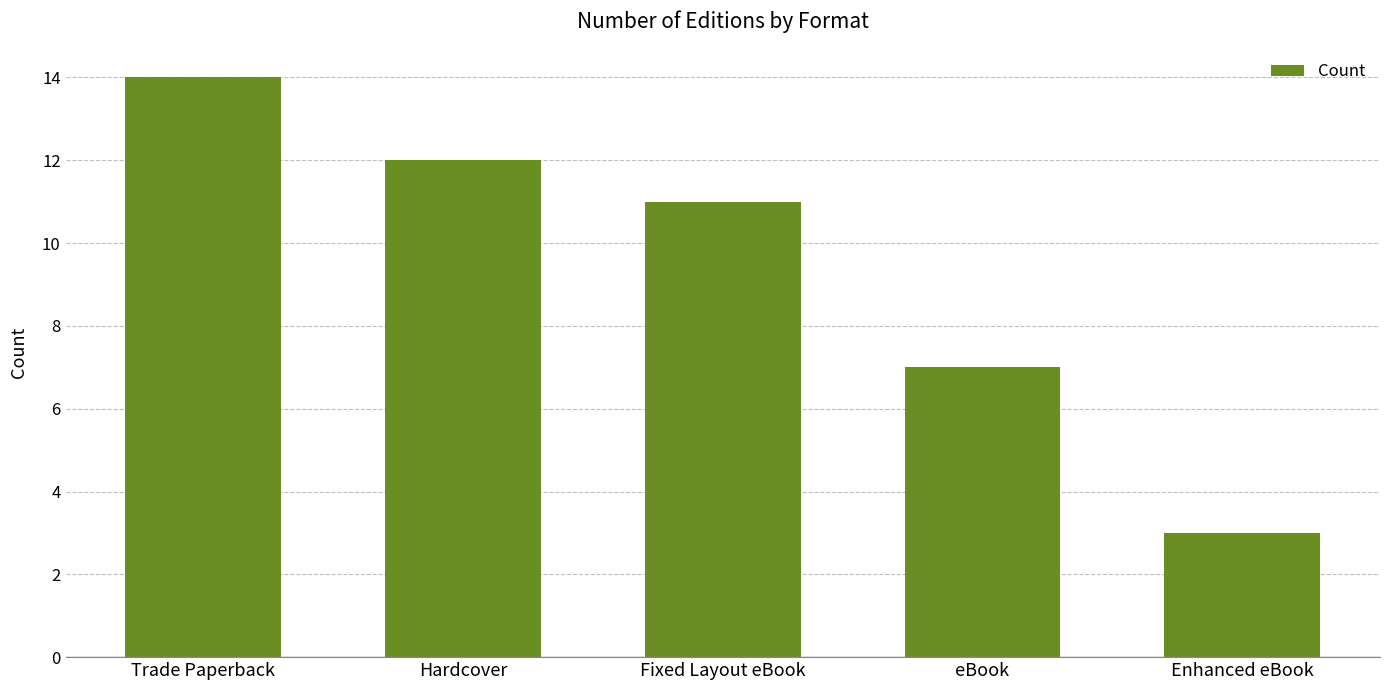

What is the change in value from Trade Paperback to Enhanced eBook?

-11